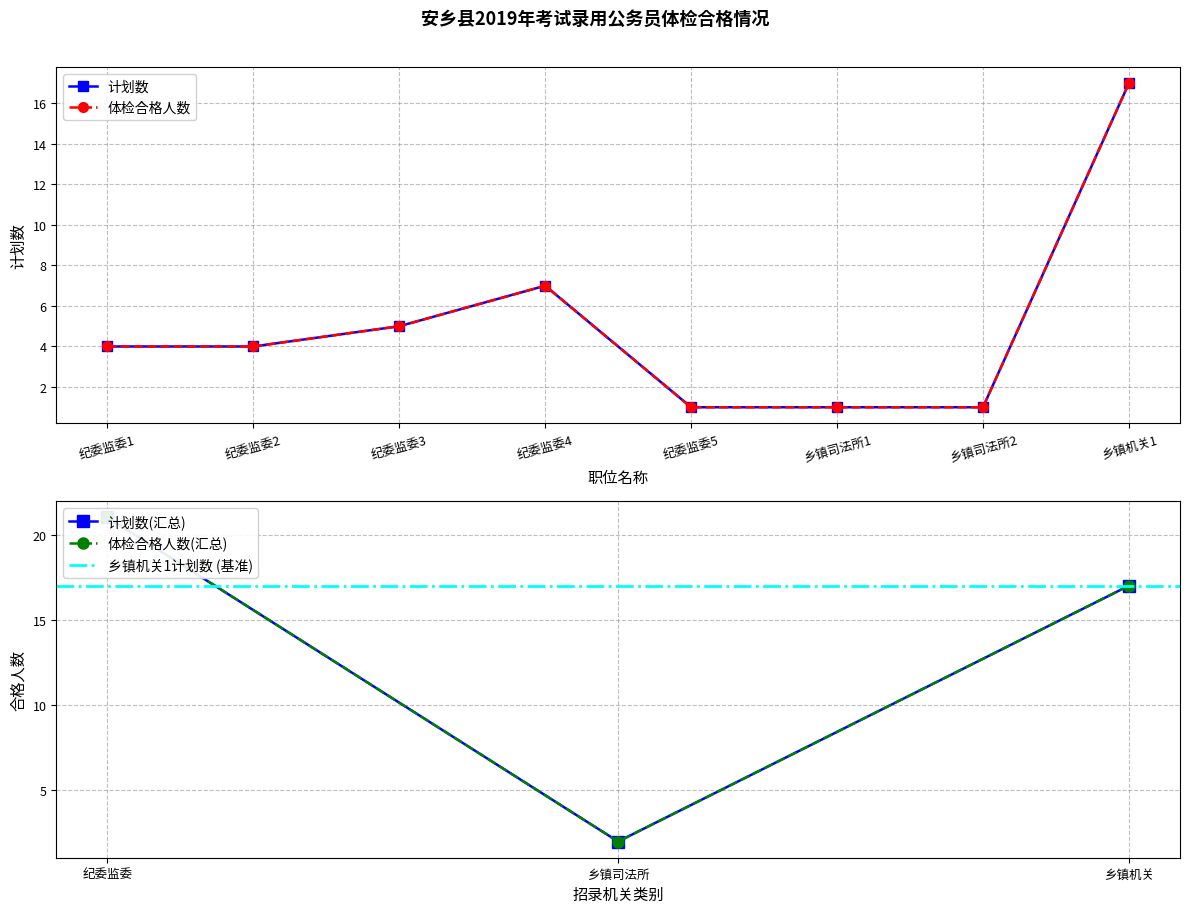

What is the value of the 纪委监委 point at the 2nd from the left?

4